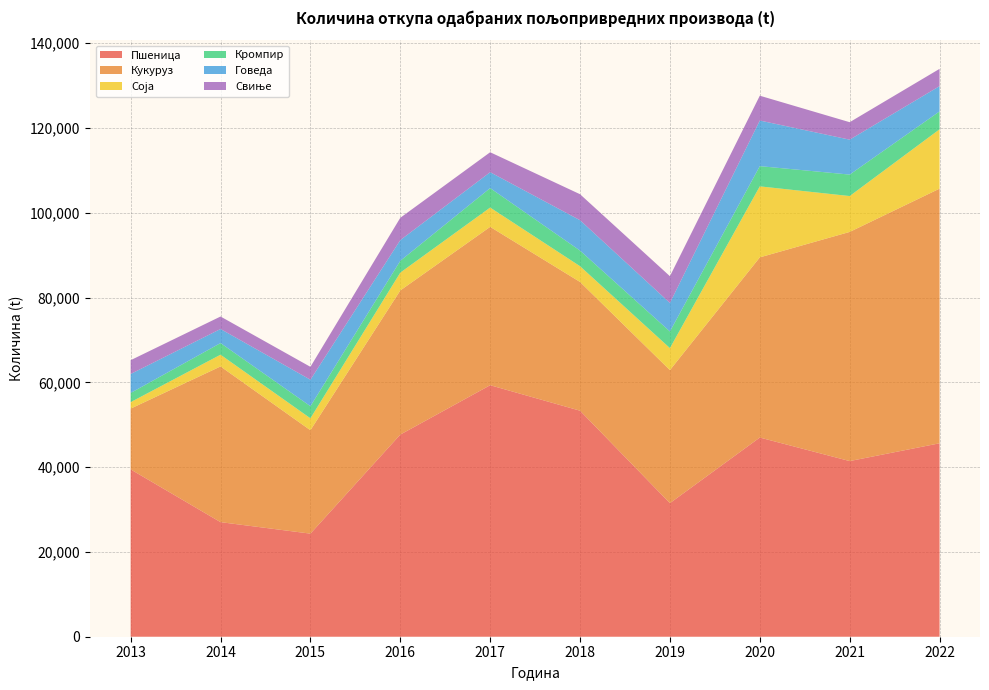

Reading left to right, list all the values displayed in this chart.

Пшеница: 2013=39460	2014=27023	2015=24311	2016=47671	2017=59316	2018=53306	2019=31504	2020=46975	2021=41427	2022=45619
Кукуруз: 2013=14333	2014=36721	2015=24387	2016=33994	2017=37346	2018=30360	2019=31375	2020=42491	2021=54039	2022=60054
Соја: 2013=1531	2014=2765	2015=2816	2016=4202	2017=4550	2018=3716	2019=5186	2020=16746	2021=8462	2022=13991
Кромпир: 2013=2163	2014=2747	2015=2852	2016=2787	2017=4592	2018=3680	2019=3929	2020=4771	2021=5061	2022=4223
Говеда: 2013=4477	2014=3321	2015=6244	2016=4883	2017=3750	2018=7169	2019=6722	2020=10756	2021=8237	2022=5964
Свиње: 2013=3255	2014=2940	2015=3040	2016=5260	2017=4706	2018=6127	2019=6309	2020=5855	2021=4120	2022=4074